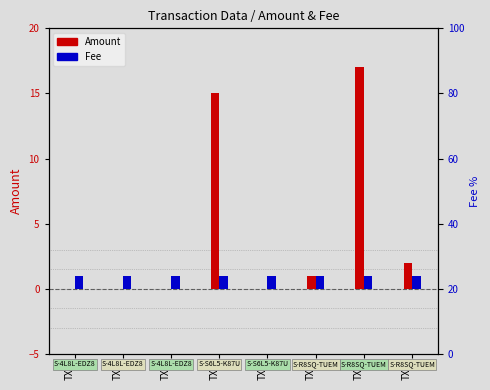

The Fee series shows 1 at TX5. True or false?

True